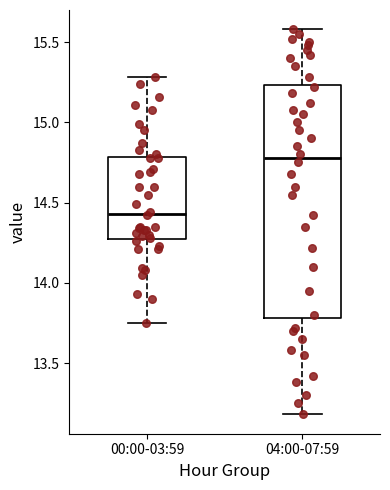

Which box is the tallest, from its lower edge to its upper edge?

04:00-07:59